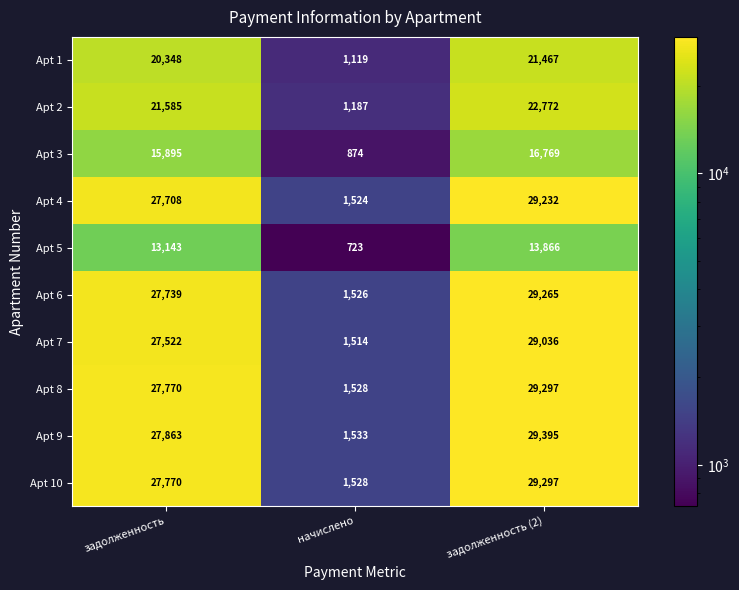

Reading left to right, list all the values displayed in this chart.

Apt 1: 20348	1119	21467
Apt 2: 21585	1187	22772
Apt 3: 15895	874	16769
Apt 4: 27708	1524	29232
Apt 5: 13143	723	13866
Apt 6: 27739	1526	29265
Apt 7: 27522	1514	29036
Apt 8: 27770	1528	29297
Apt 9: 27863	1533	29395
Apt 10: 27770	1528	29297